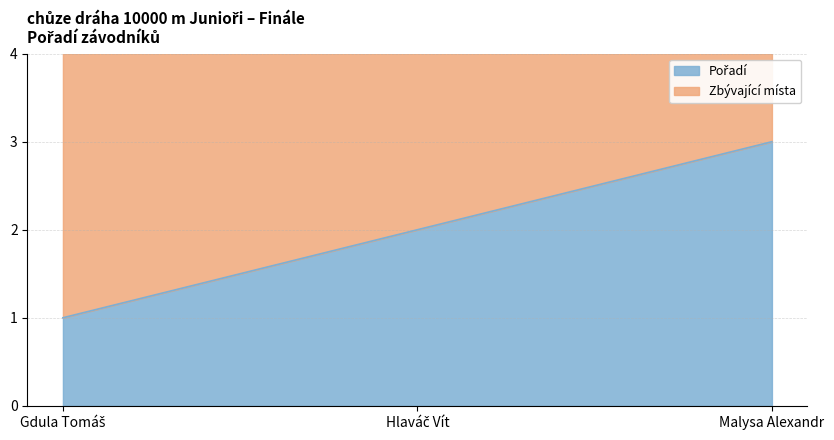

Reading left to right, what are all the values shown in this chart?

Gdula Tomáš=1	Hlaváč Vít=2	Malysa Alexandr=3